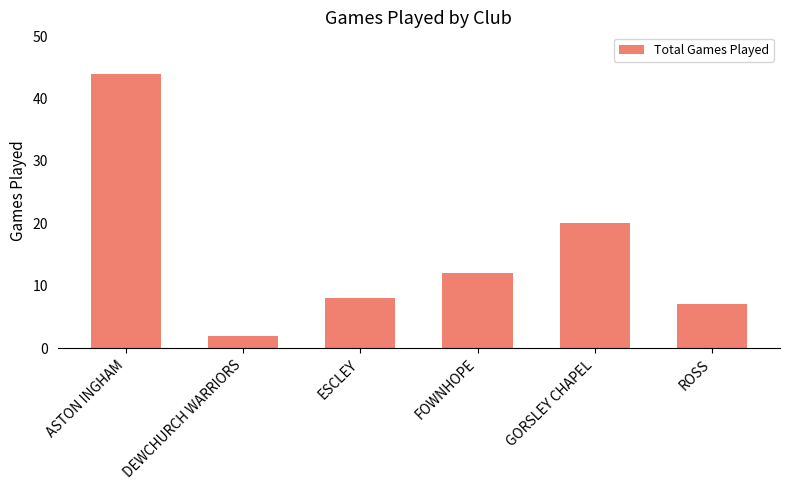

Does the chart contain stacked bars?

No